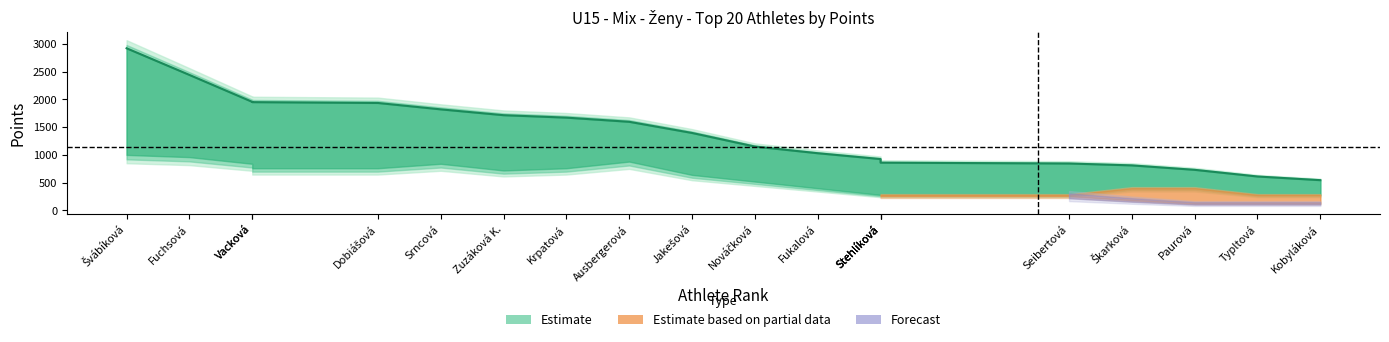

What is the difference between the highest and lowest values at 15?

847